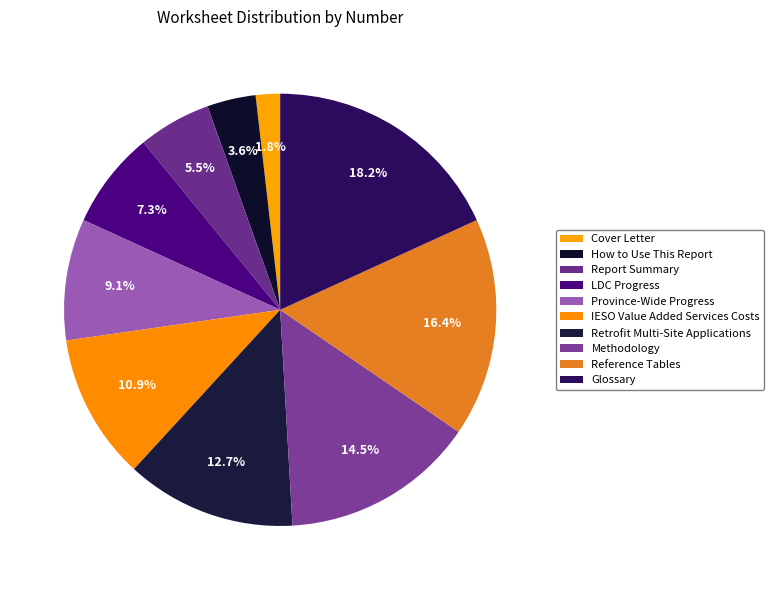

How many slices are in this pie chart?

10